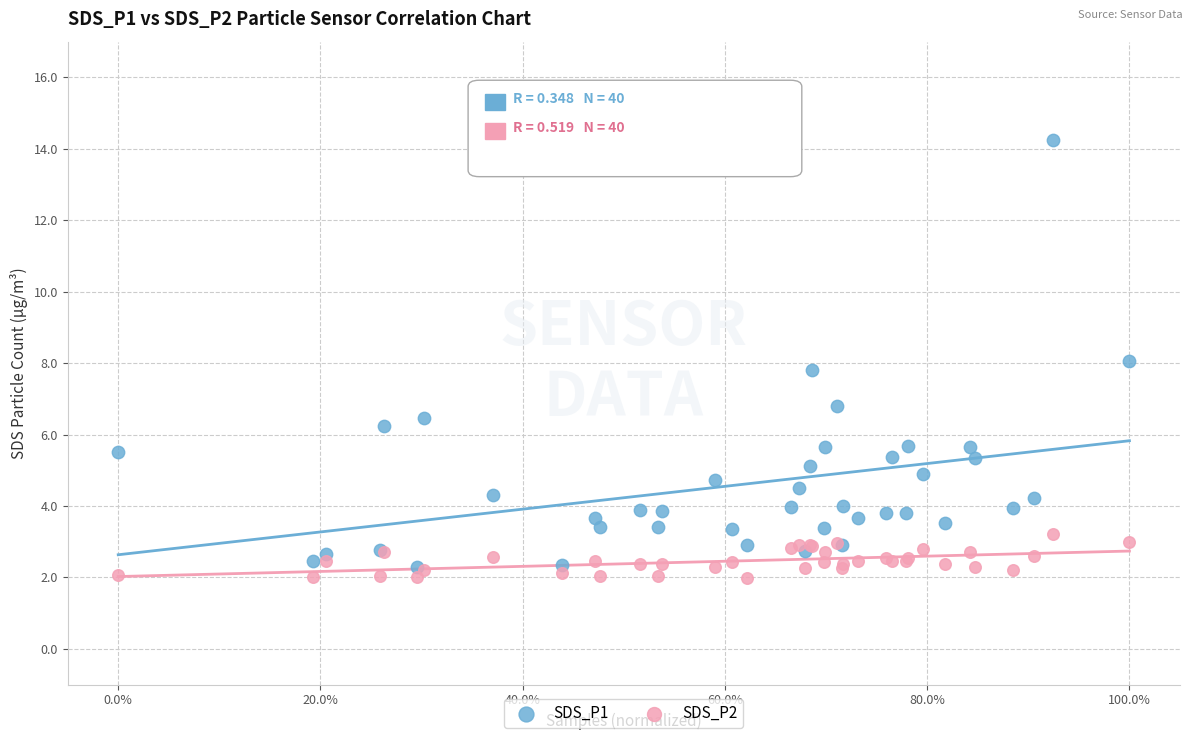

What are all the series names shown in the legend?

SDS_P1, SDS_P2